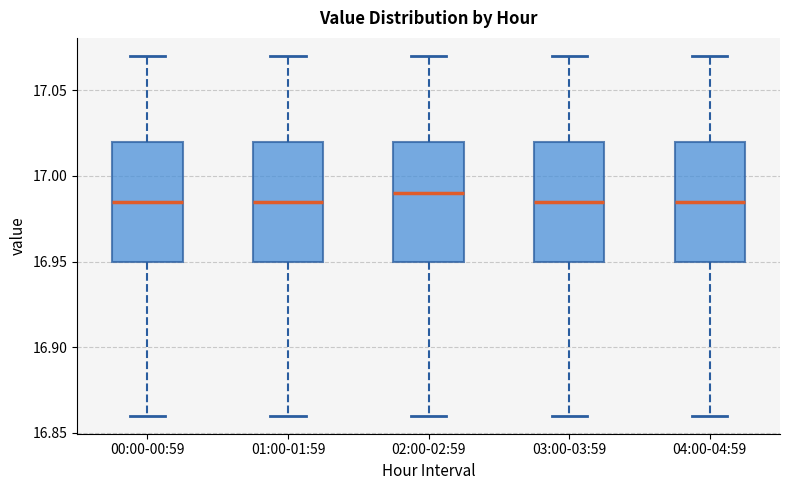

Reading left to right, read every box against the y-axis: the position of its median line, the range the box covers, and the ends of its whiskers. The values are not printed on the chart, so give them approximately, as read against the axis.

00:00-00:59: median 16.985, box 16.950 to 17.020, whiskers 16.860 to 17.070
01:00-01:59: median 16.985, box 16.950 to 17.020, whiskers 16.860 to 17.070
02:00-02:59: median 16.990, box 16.950 to 17.020, whiskers 16.860 to 17.070
03:00-03:59: median 16.985, box 16.950 to 17.020, whiskers 16.860 to 17.070
04:00-04:59: median 16.985, box 16.950 to 17.020, whiskers 16.860 to 17.070